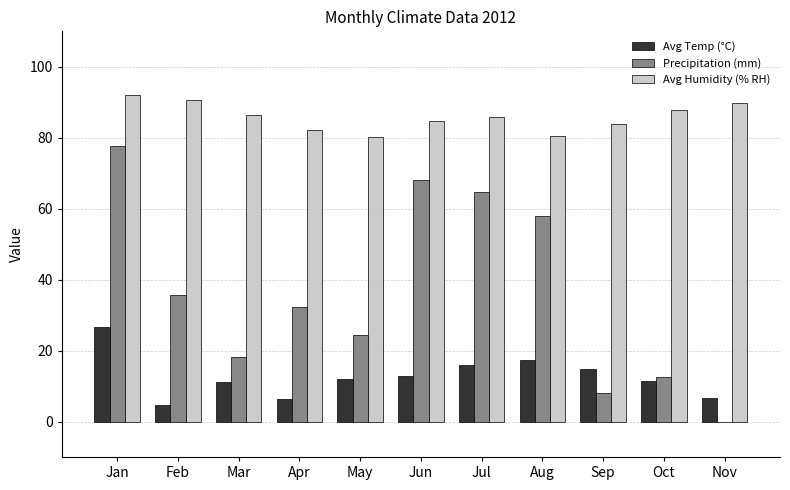

The Precipitation (mm) series shows 51.5 at Jan. True or false?

False